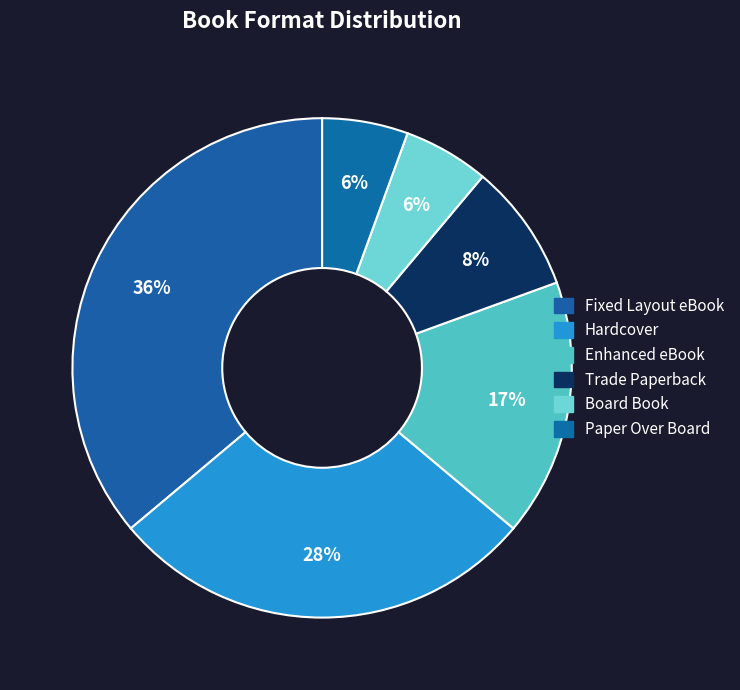

The Fixed Layout eBook slice represents 36% of the pie. True or false?

True